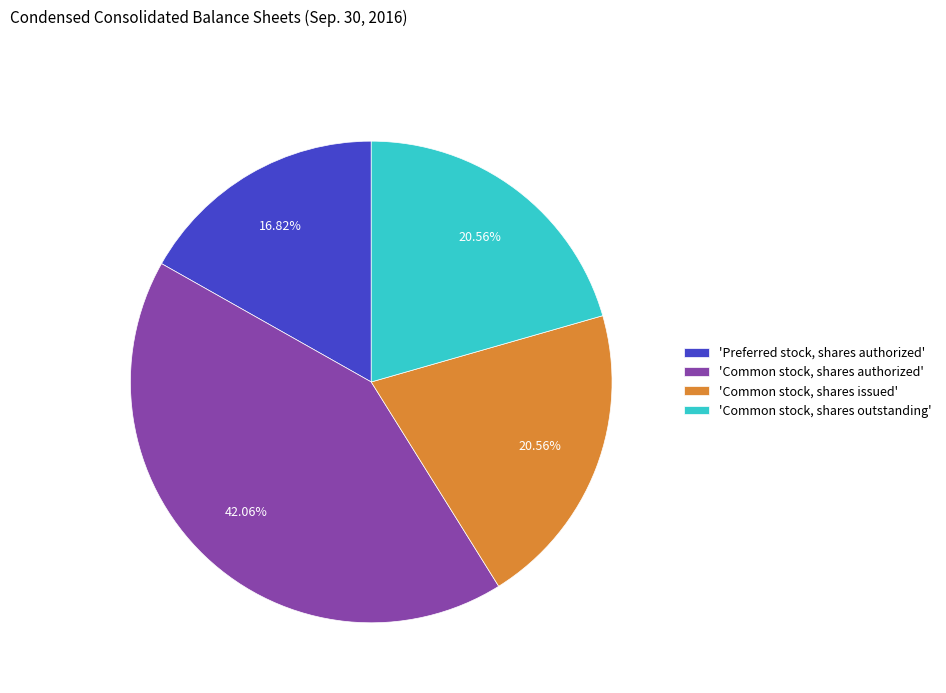

Which has a higher value, 'Common stock, shares authorized' or 'Common stock, shares issued'?

'Common stock, shares authorized'